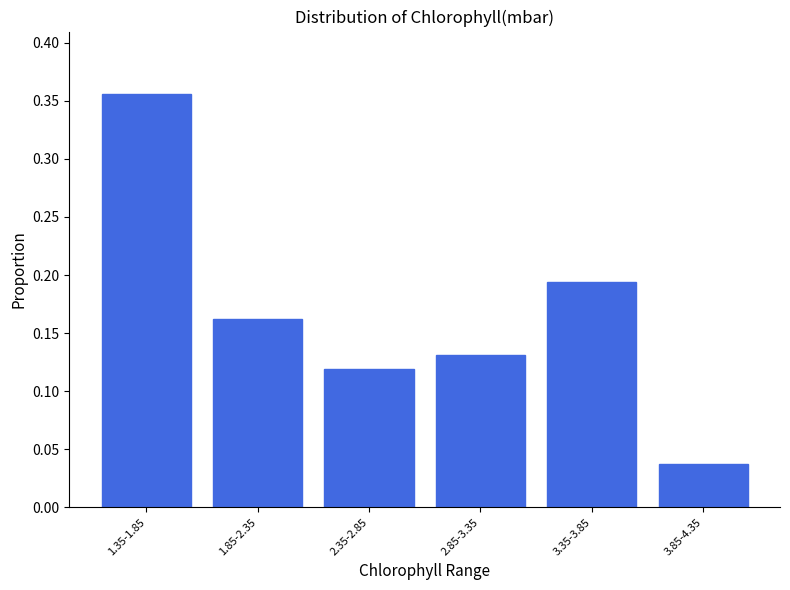

What is the label of the 1st bar from the left?

1.35-1.85